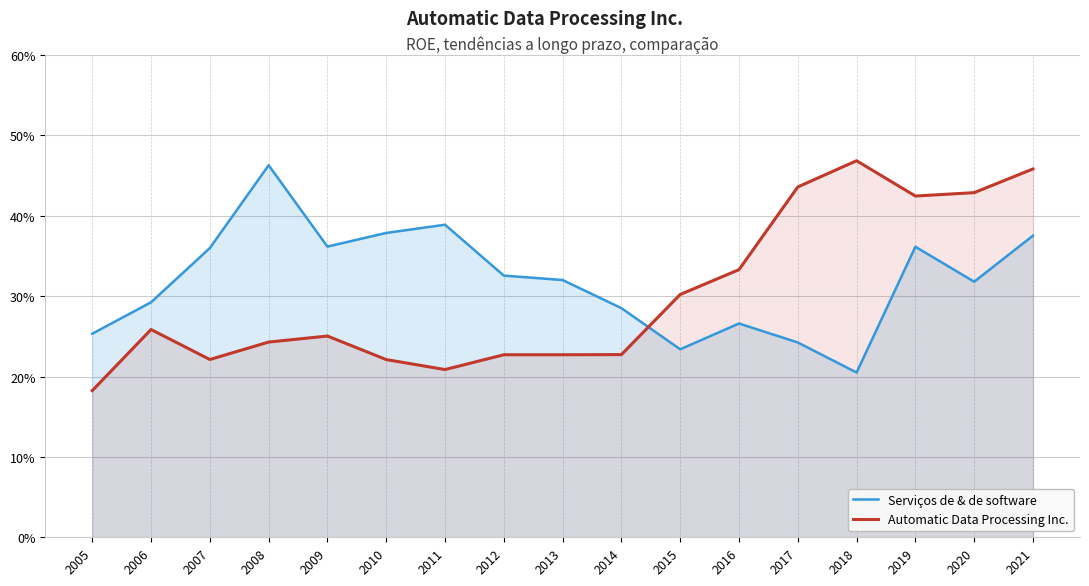

Reading right to left, transcribe all the data shown in this chart.

Serviços de & de software: 0.4	0.3	0.4	0.2	0.2	0.3	0.2	0.3	0.3	0.3	0.4	0.4	0.4	0.5	0.4	0.3	0.3
Automatic Data Processing Inc.: 0.5	0.4	0.4	0.5	0.4	0.3	0.3	0.2	0.2	0.2	0.2	0.2	0.3	0.2	0.2	0.3	0.2